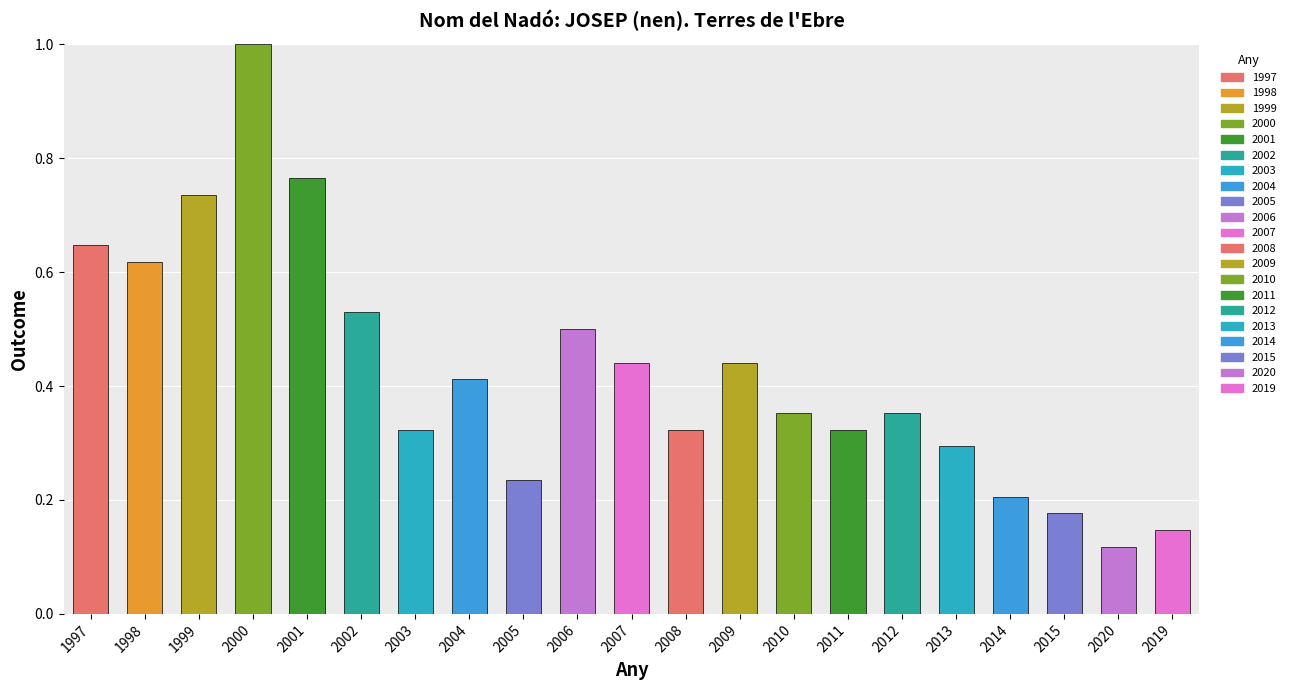

What is the sum of the values at 2002 and 2003?

0.9